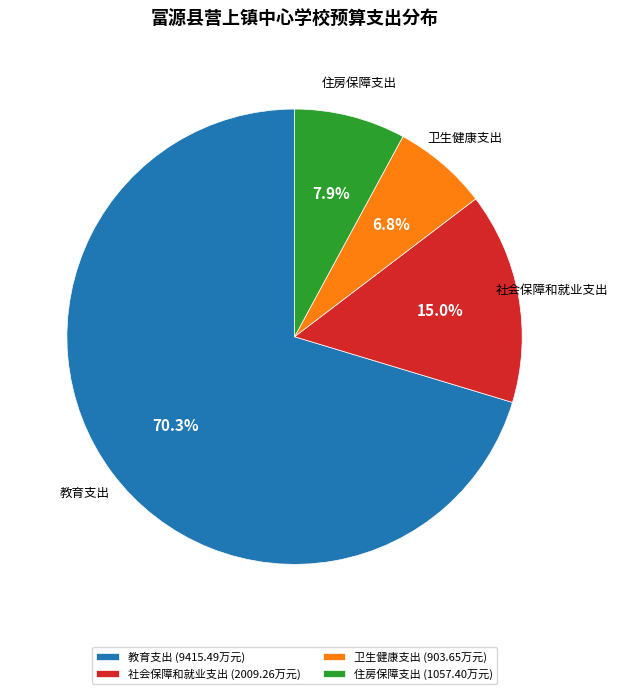

Which has a higher value, 社会保障和就业支出 or 住房保障支出?

社会保障和就业支出